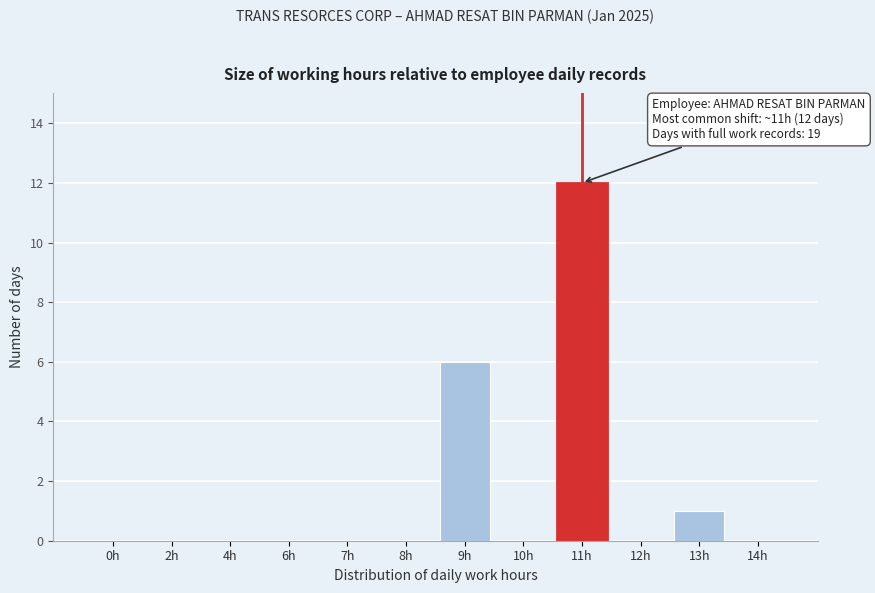

Reading left to right, transcribe all the data shown in this chart.

0h=0	2h=0	4h=0	6h=0	7h=0	8h=0	9h=6	10h=0	11h=12	12h=0	13h=1	14h=0